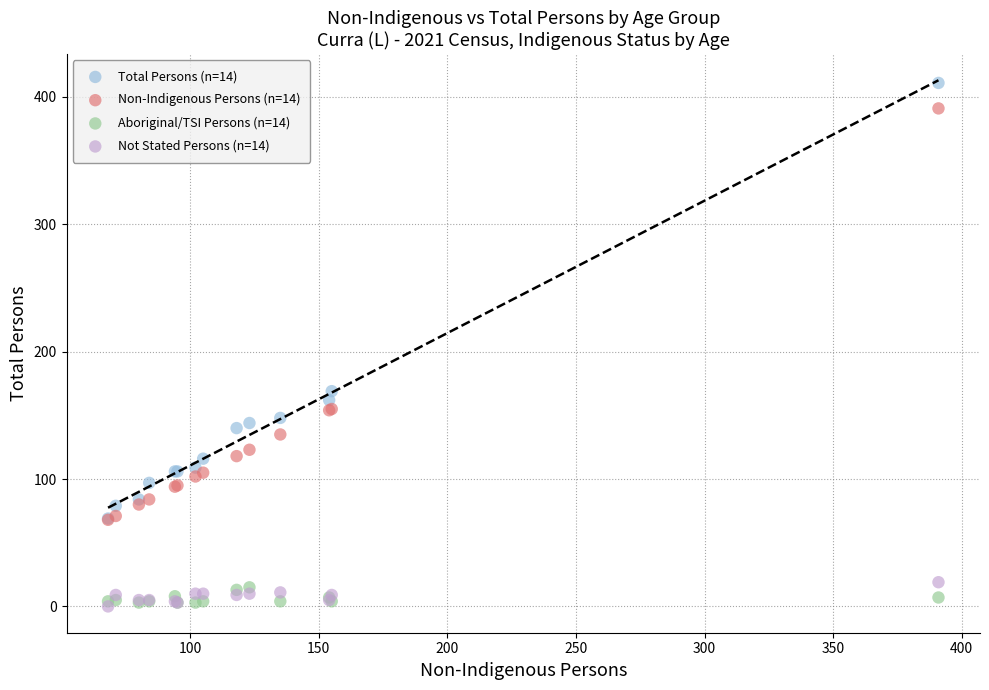

Across all series, what Y value is closest to 205?

169